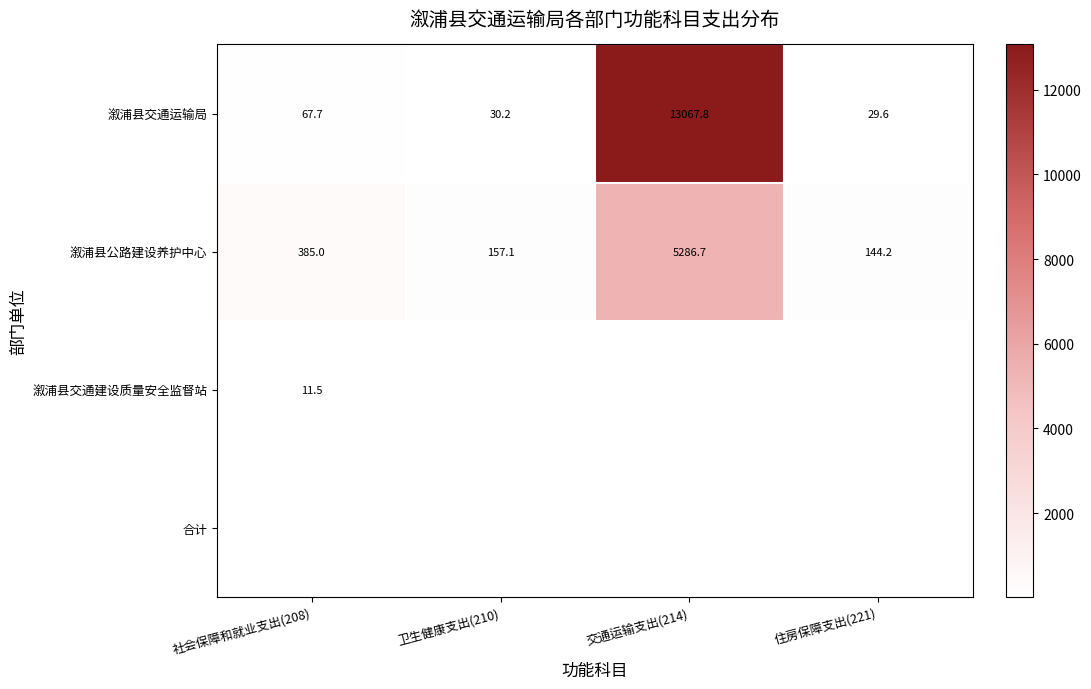

Is it true that 溆浦县公路建设养护中心 equals 9187.6 at 交通运输支出(214)?

False